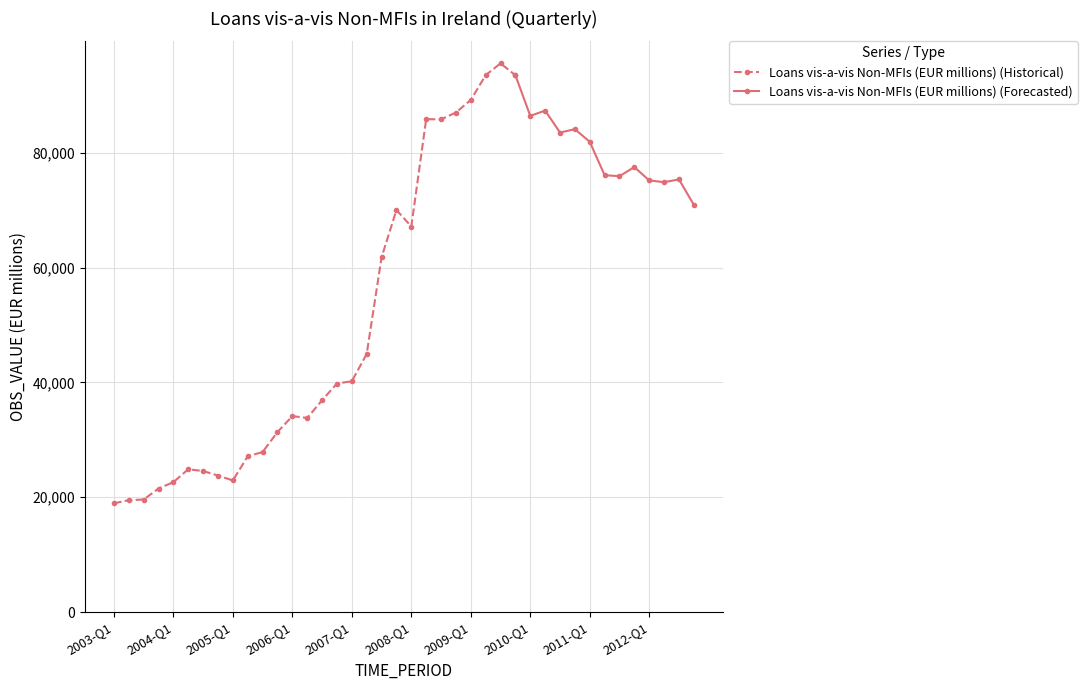

The value at 2008-Q3 is 140076.4. True or false?

False